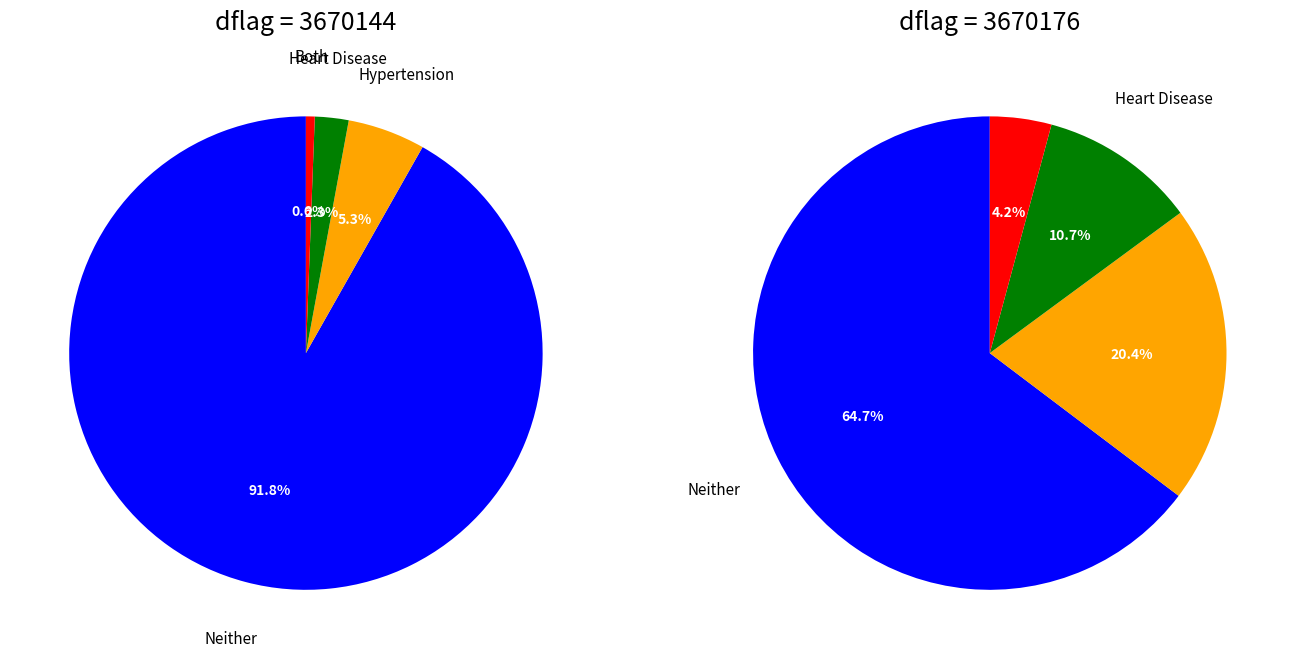

Combined, do 3670176 and 3670144 account for over 50%?

Yes